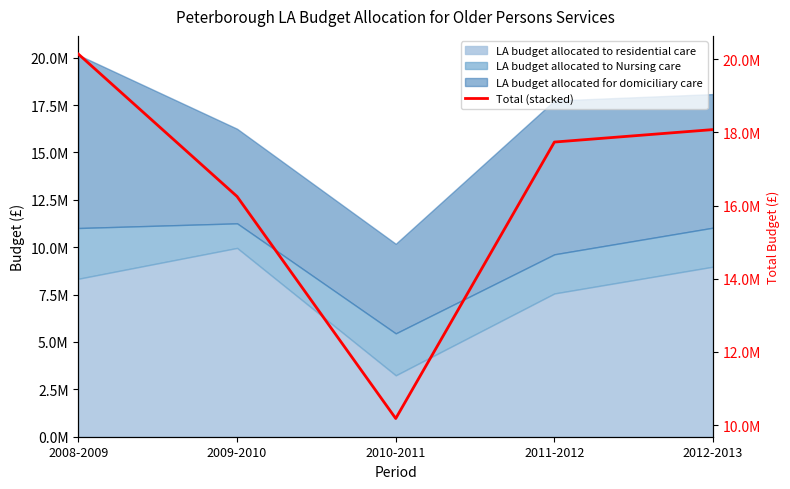

At which category does the data reach its first local valley?

2010-2011